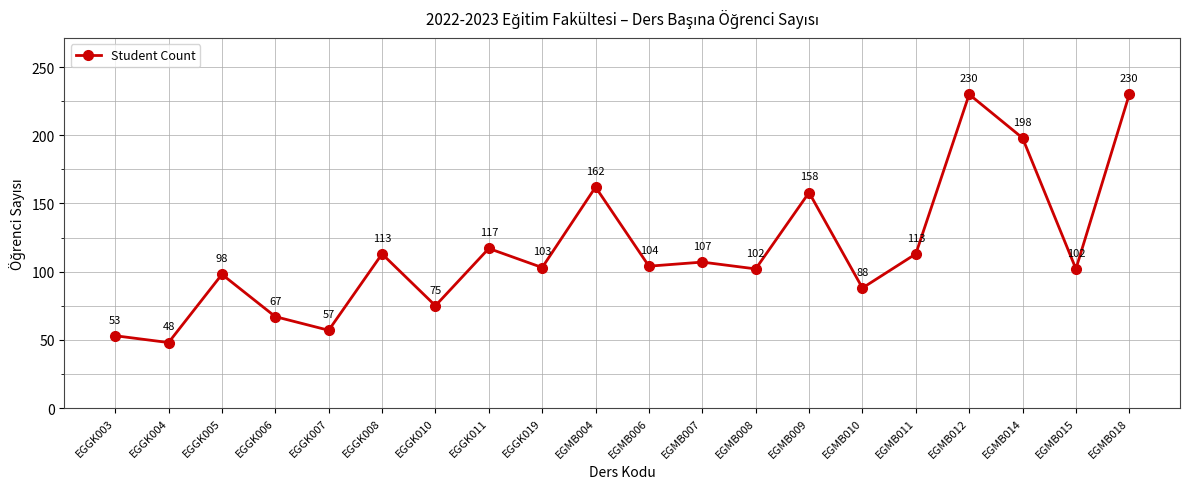

What is the difference between the values at EGMB007 and EGGK008?

6